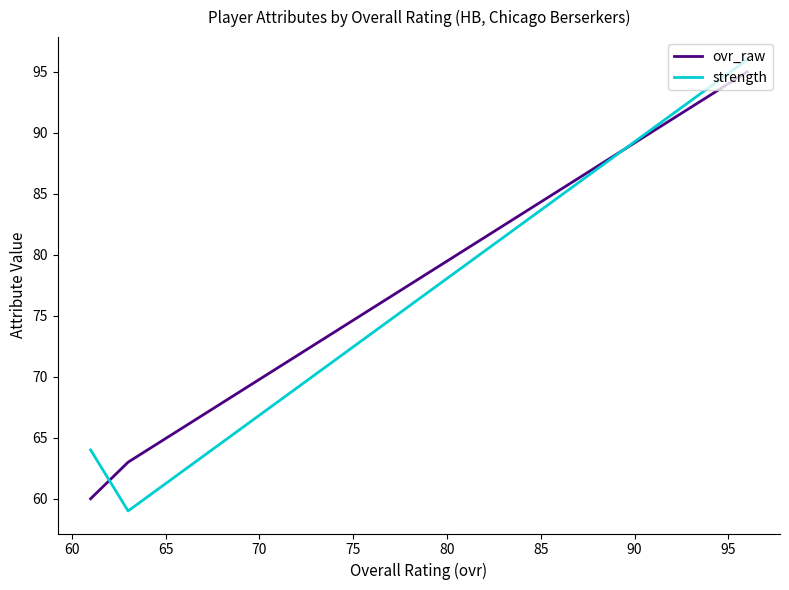

What are all the series names shown in the legend?

ovr_raw, strength